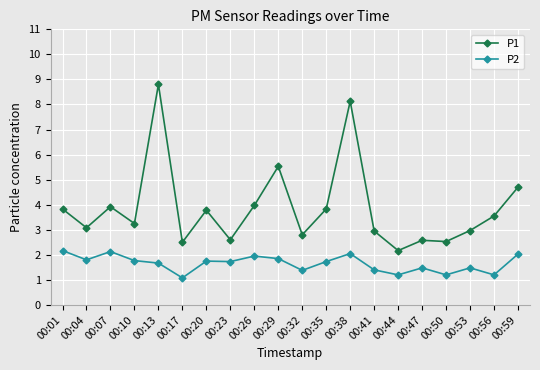

True or false: P1 has a value of 1.3 at 00:23.

False